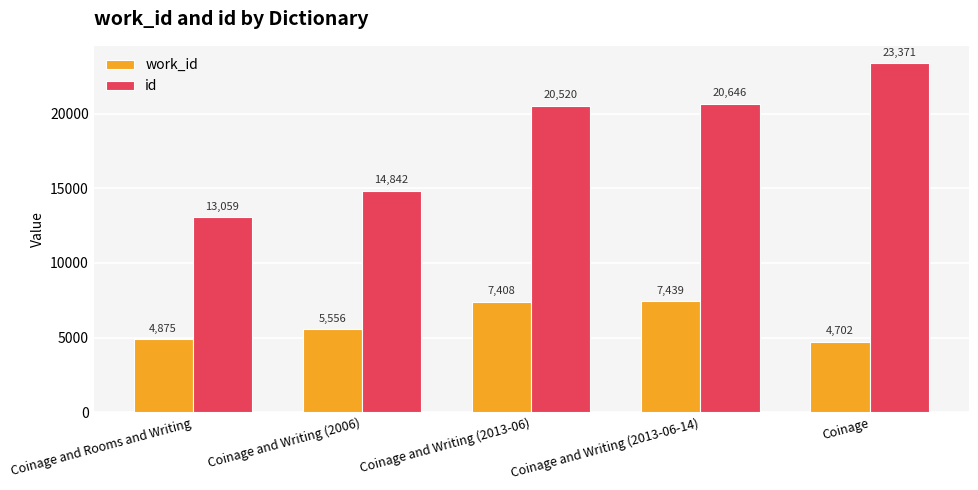

What is the difference between the work_id values at Coinage and Writing (2013-06) and Coinage?

2706